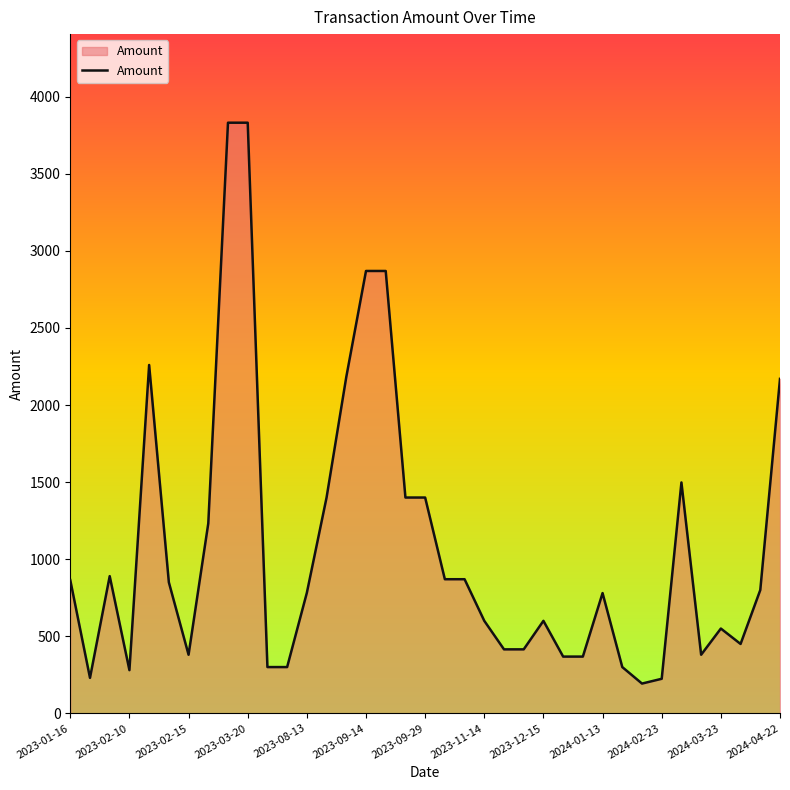

What is the smallest value displayed?

193.0